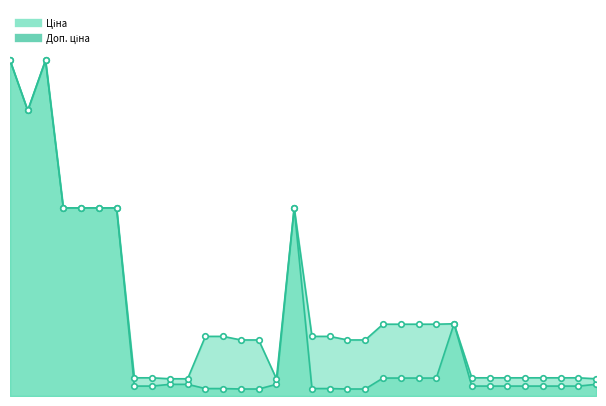

How many intersections are there between Доп. ціна (line) and Ціна (line)?

2